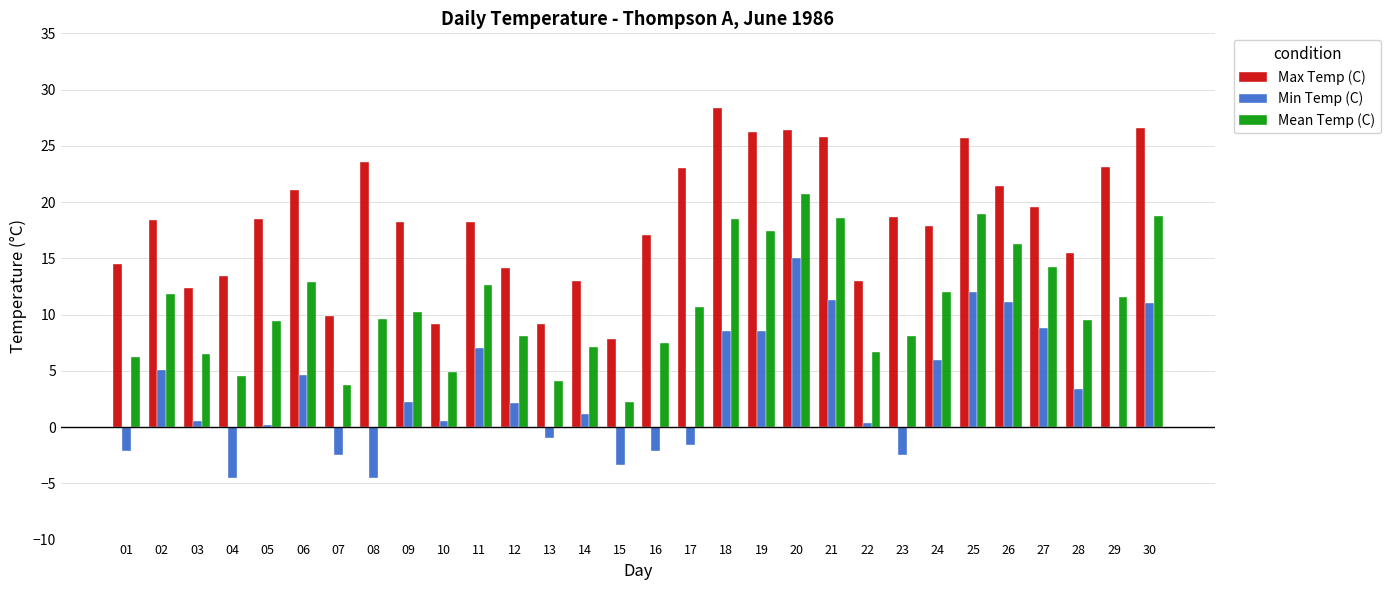

Count the number of data series in this chart.

3